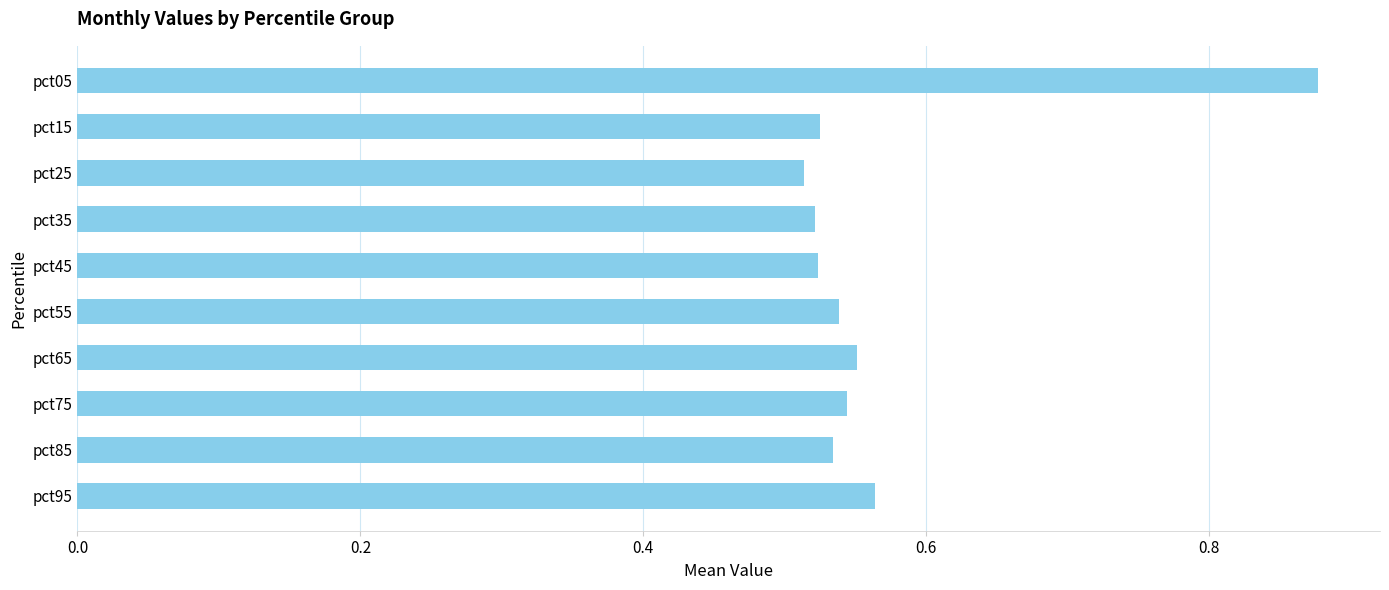

At which category does the chart reach its peak across all series?

pct05